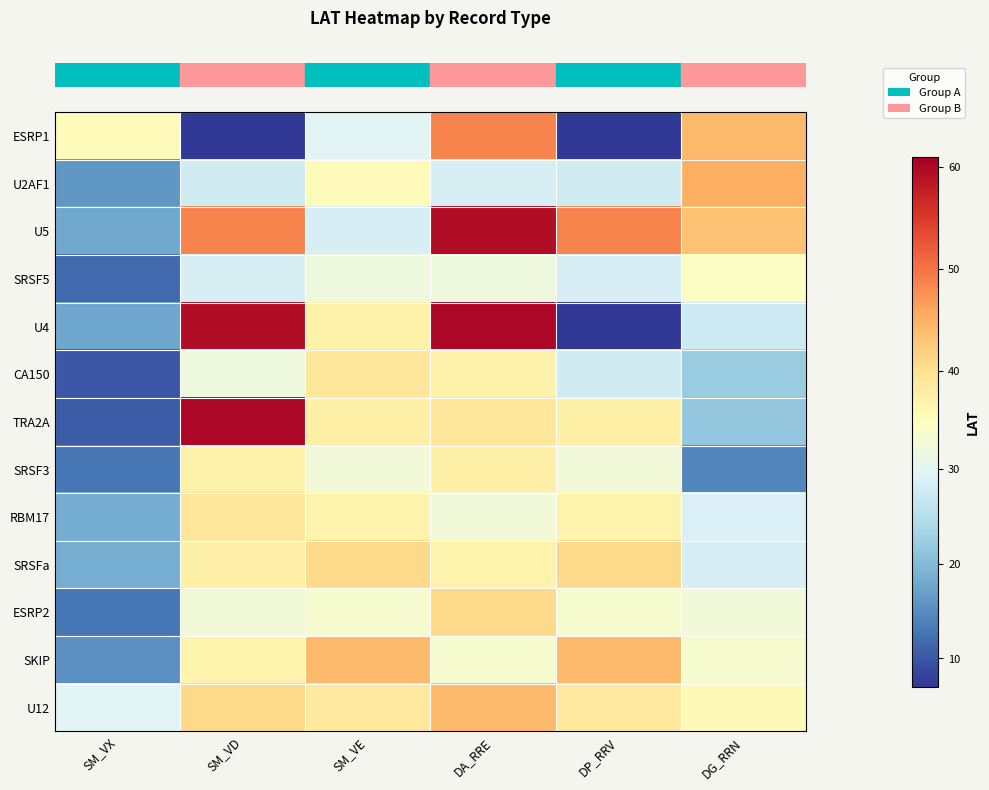

What is the difference between the DG_RRN values at 9 and 1?

16.5